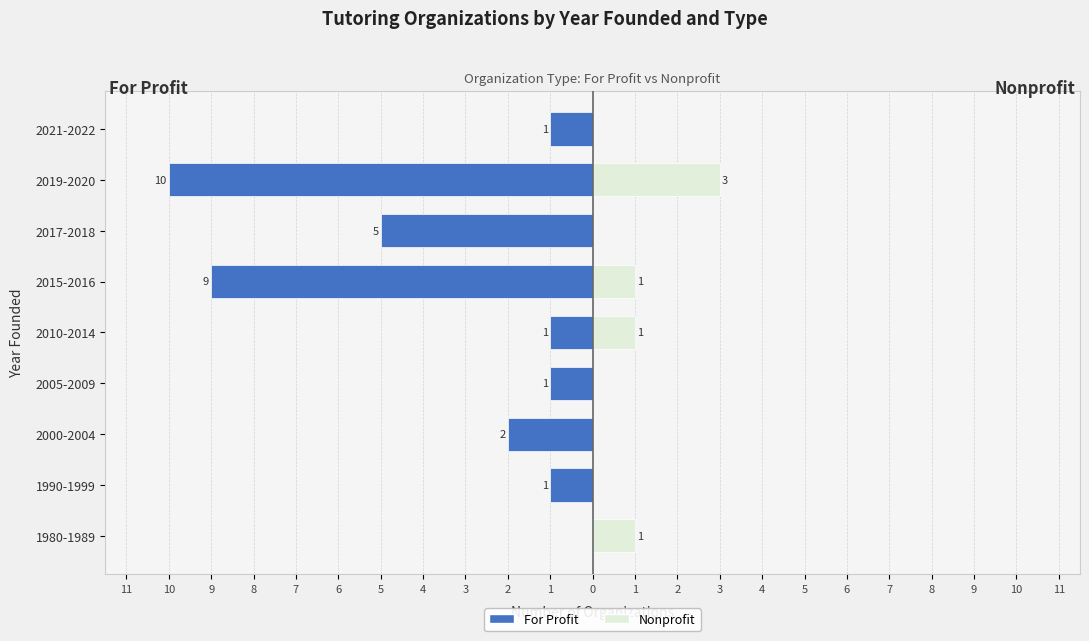

What are all the series names shown in the legend?

For Profit, Nonprofit